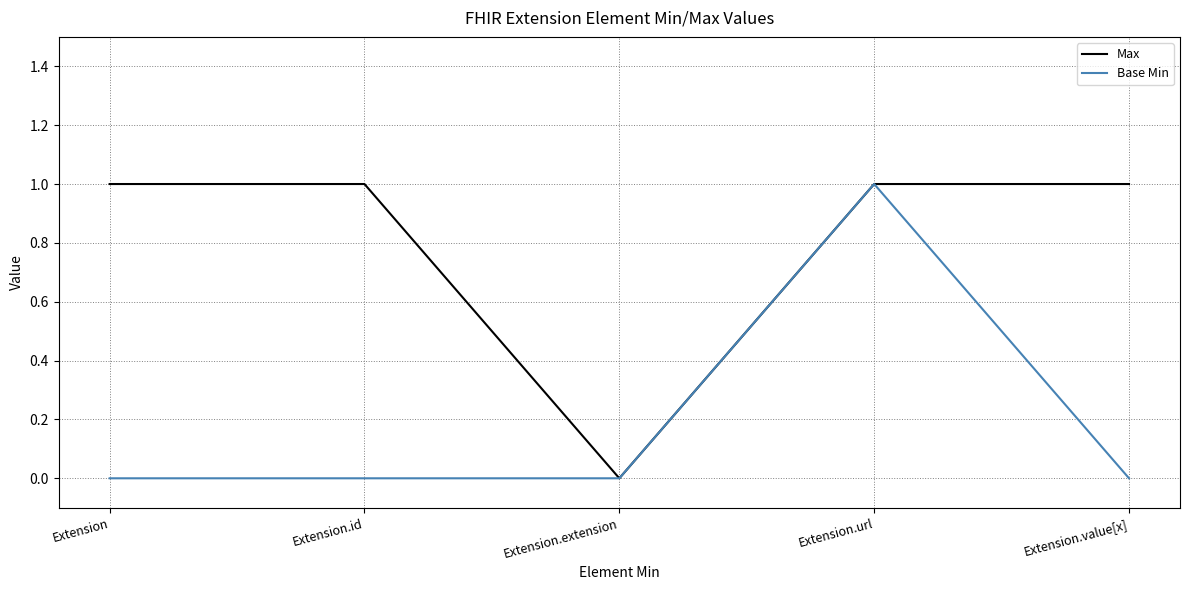

At which category is the sum across all series the highest?

Extension.url